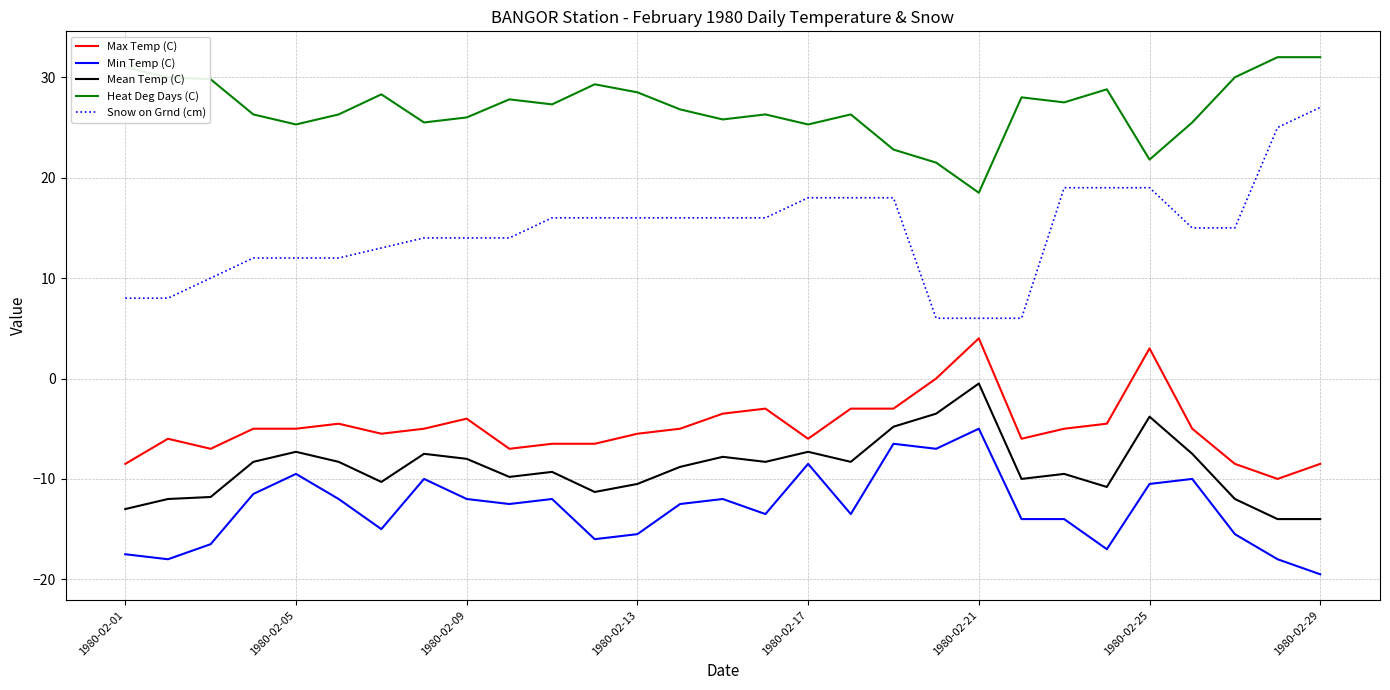

What is the lowest value of the Heat Deg Days (C) series?

18.5